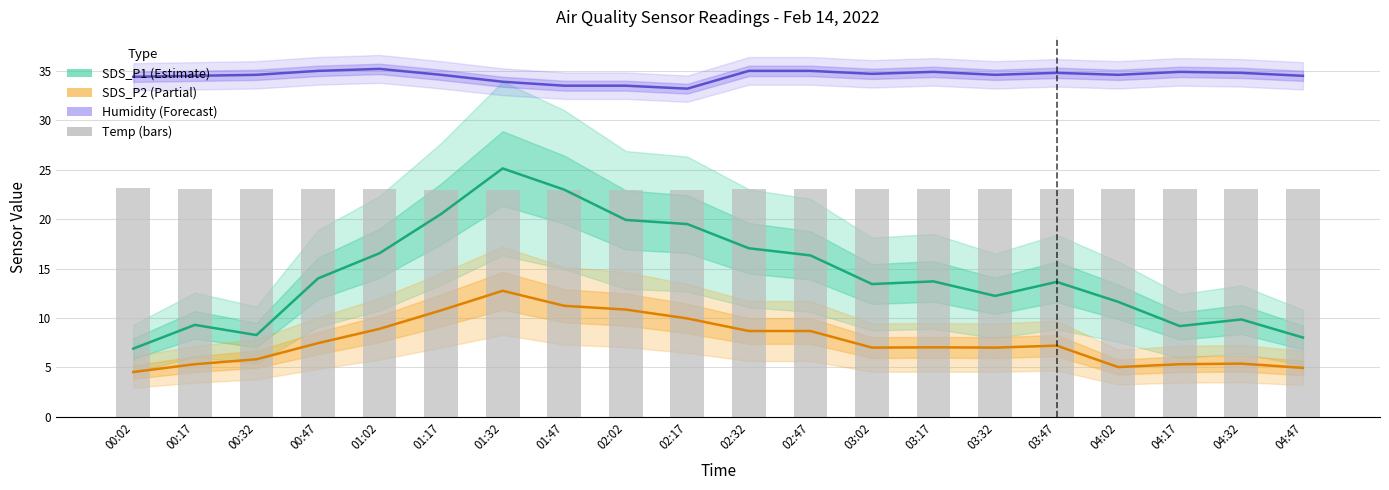

What is the spread (max minus min) of values at 01:47?

22.3